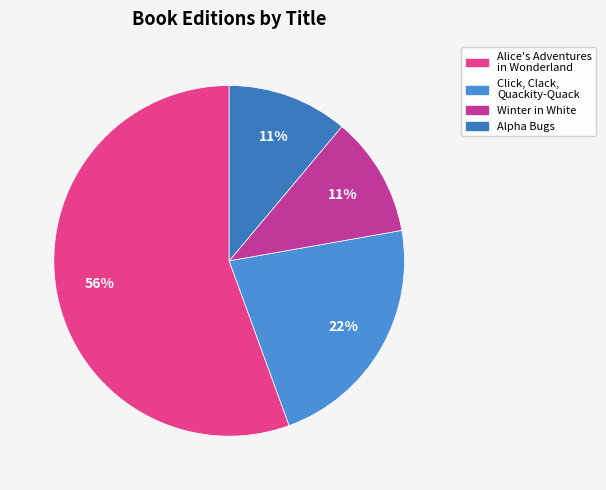

The Winter in White slice represents 11% of the pie. True or false?

True